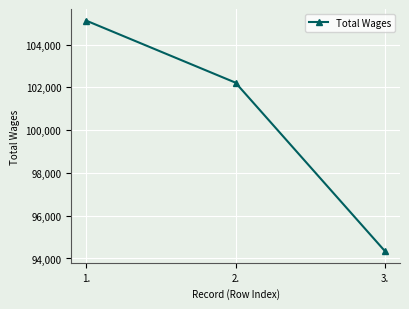

Is it true that the value at 1. is 105127?

True